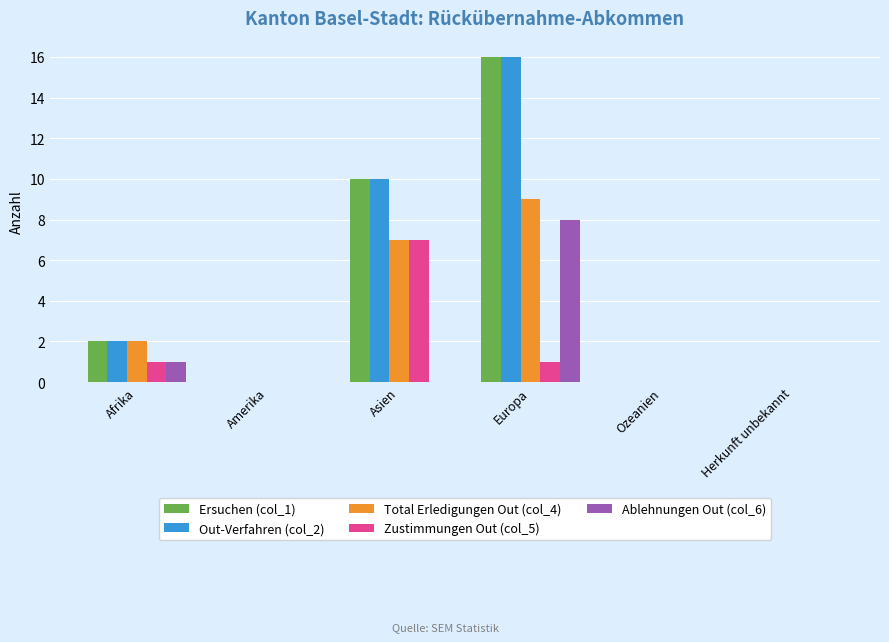

How many groups of bars are there?

6